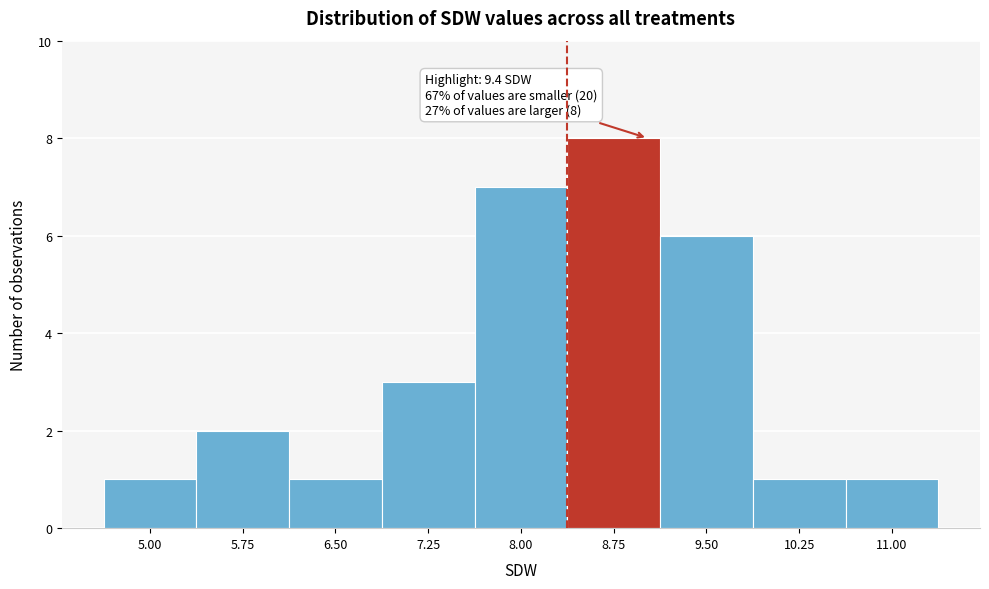

Reading left to right, transcribe all the data shown in this chart.

1	2	1	3	7	8	6	1	1